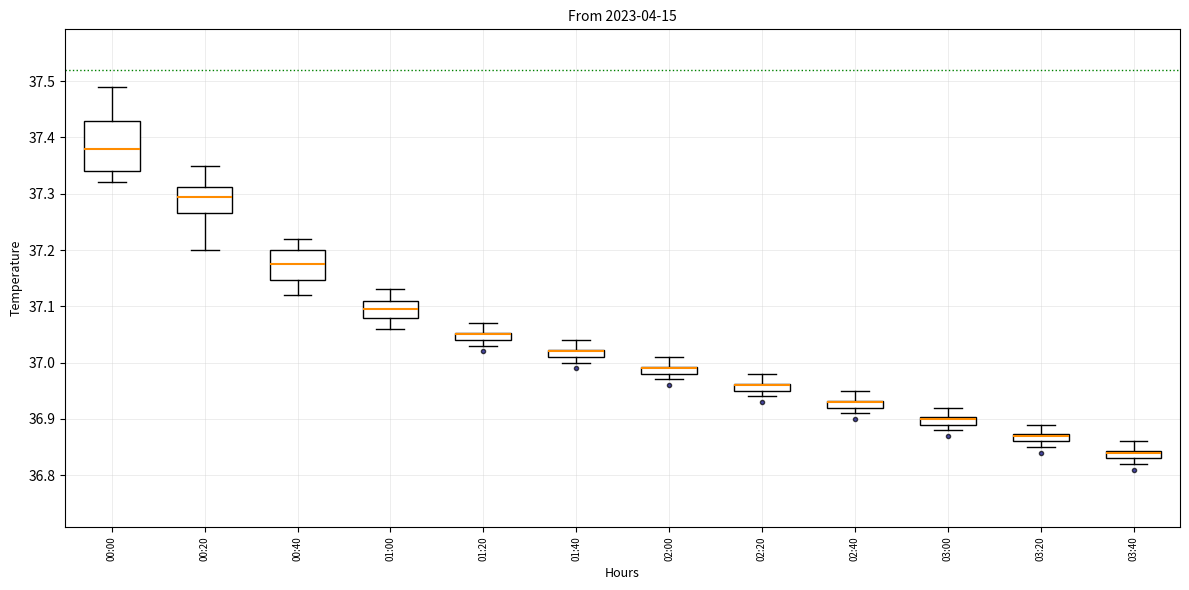

Which box is the tallest, from its lower edge to its upper edge?

00:00